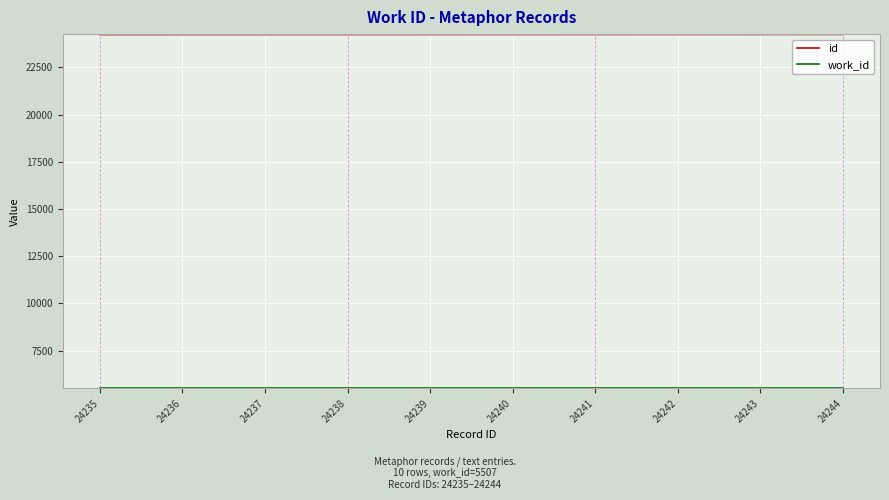

The id series shows 24237 at 24237. True or false?

True